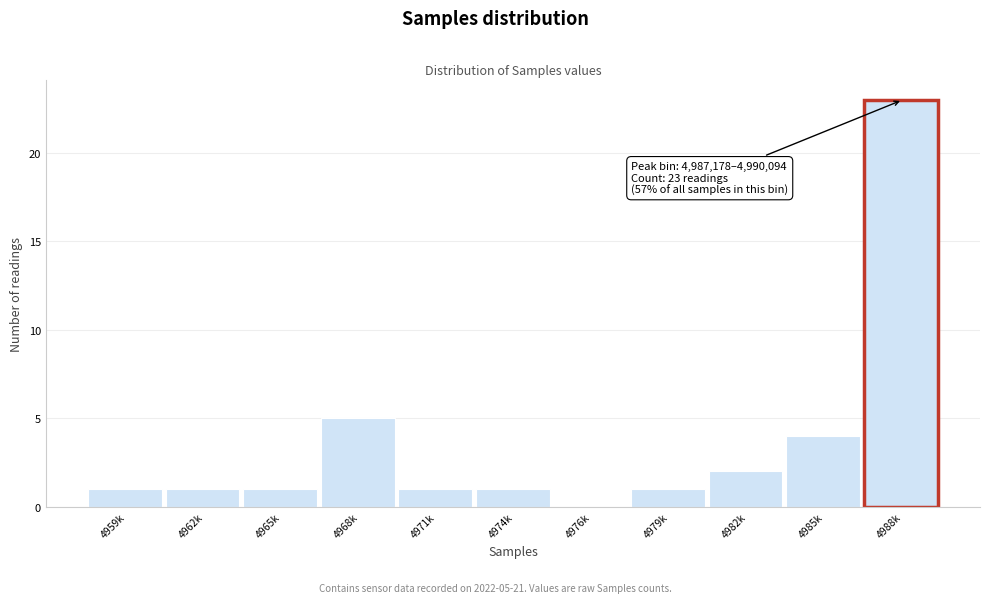

Reading left to right, transcribe all the data shown in this chart.

4959k=1	4962k=1	4965k=1	4968k=5	4971k=1	4974k=1	4976k=0	4979k=1	4982k=2	4985k=4	4988k=23